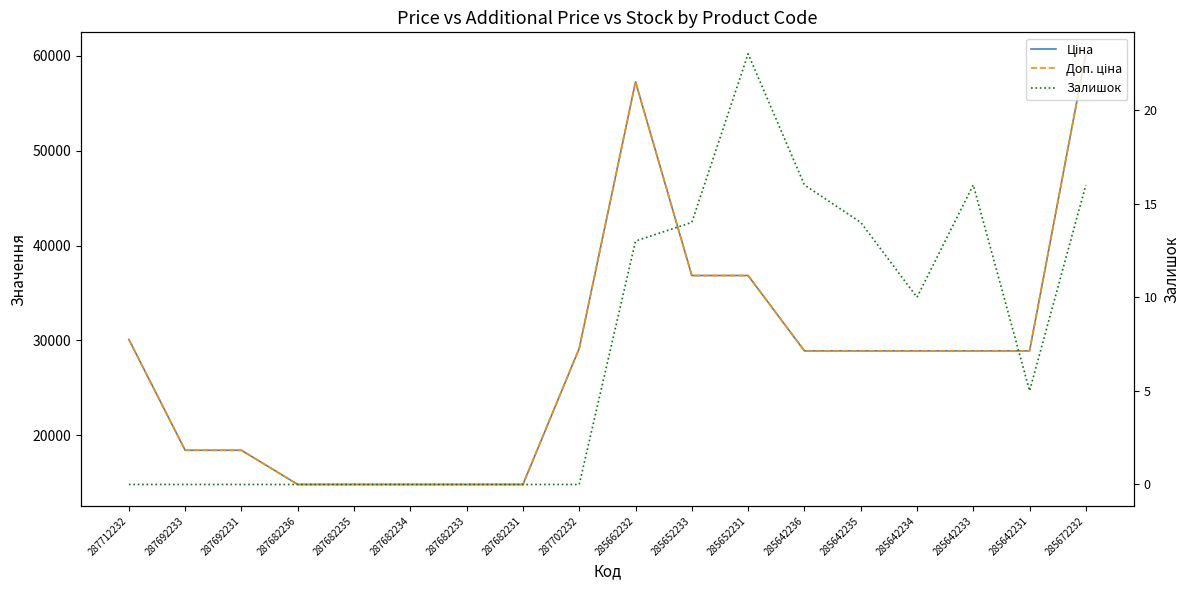

At which category does Залишок reach its first local peak?

285652231